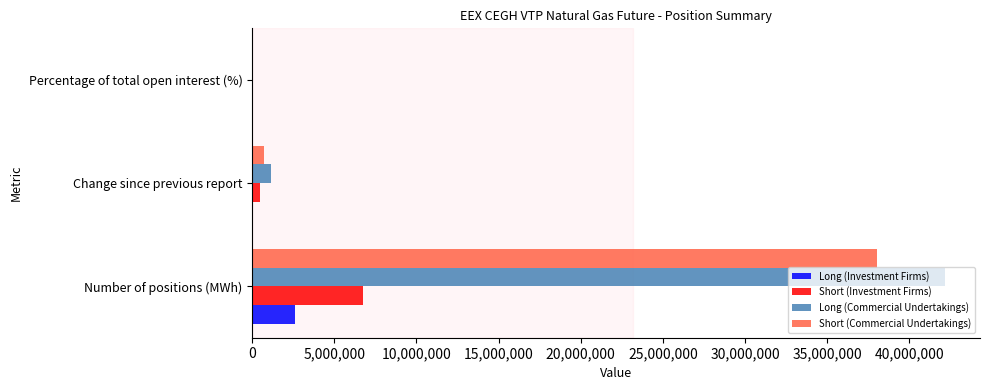

Is the value of Long (Investment Firms) at Change since previous report greater than the value of Short (Investment Firms) at Number of positions (MWh)?

No